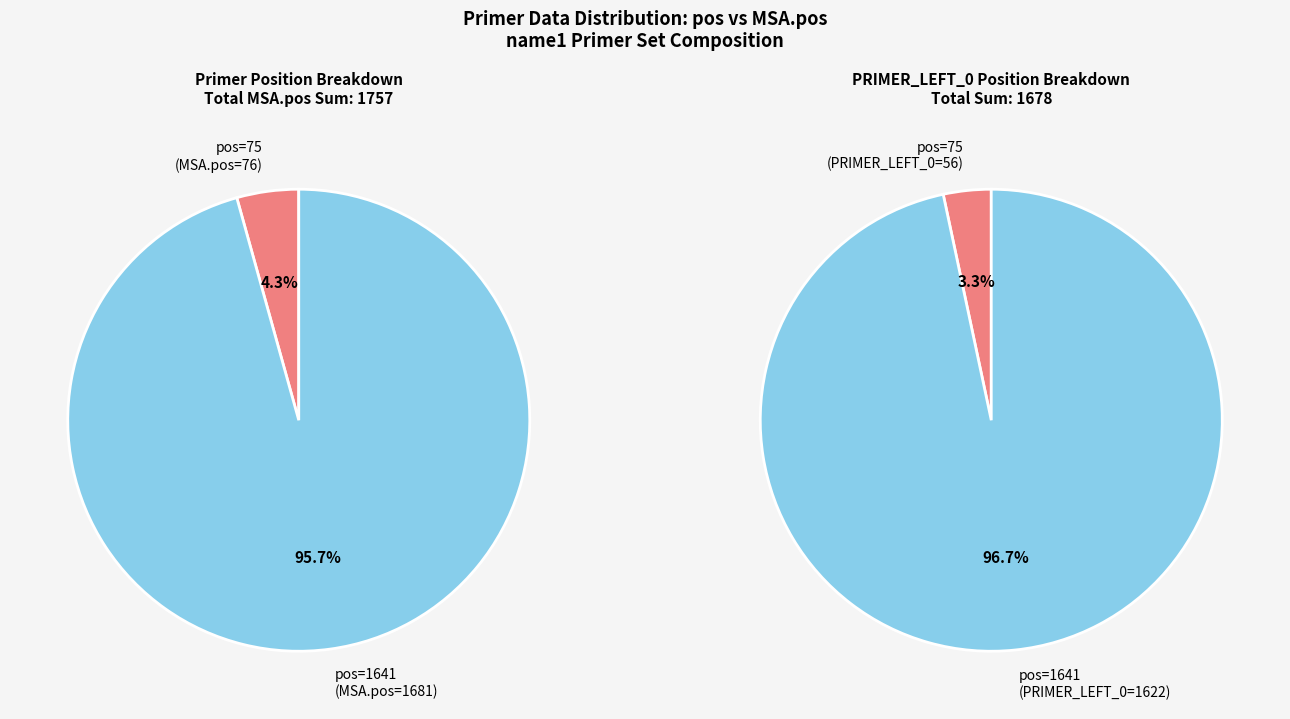

Does 1641 represent more than half of the total?

Yes